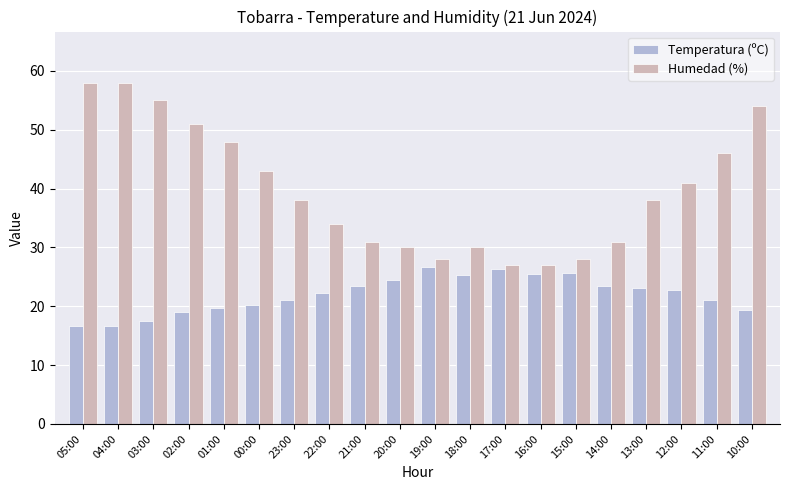

Are the bars grouped side by side (vs. stacked)?

Yes